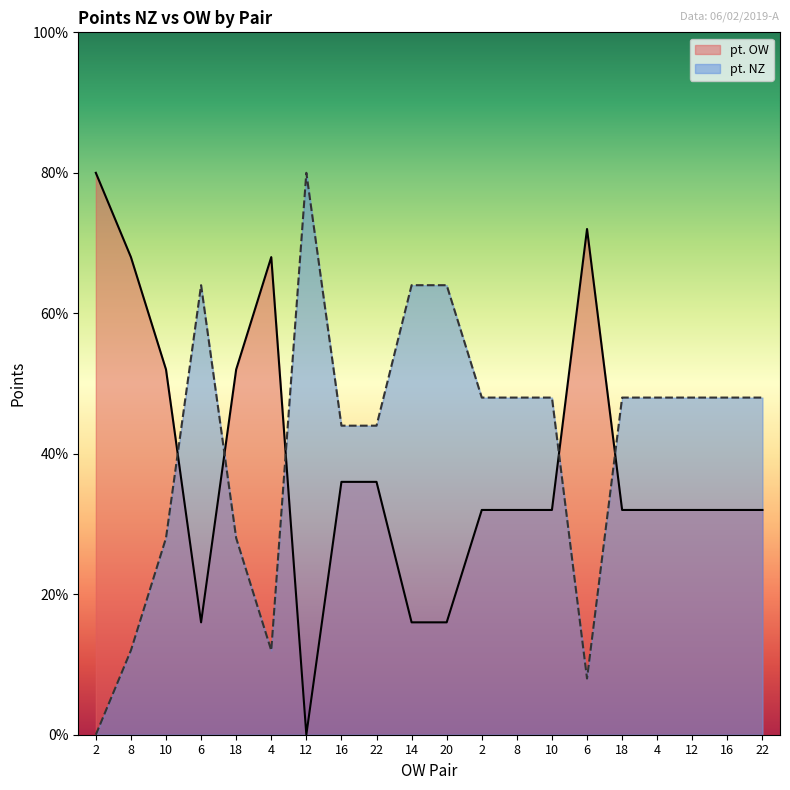

What is the total value across all series at 2?

20